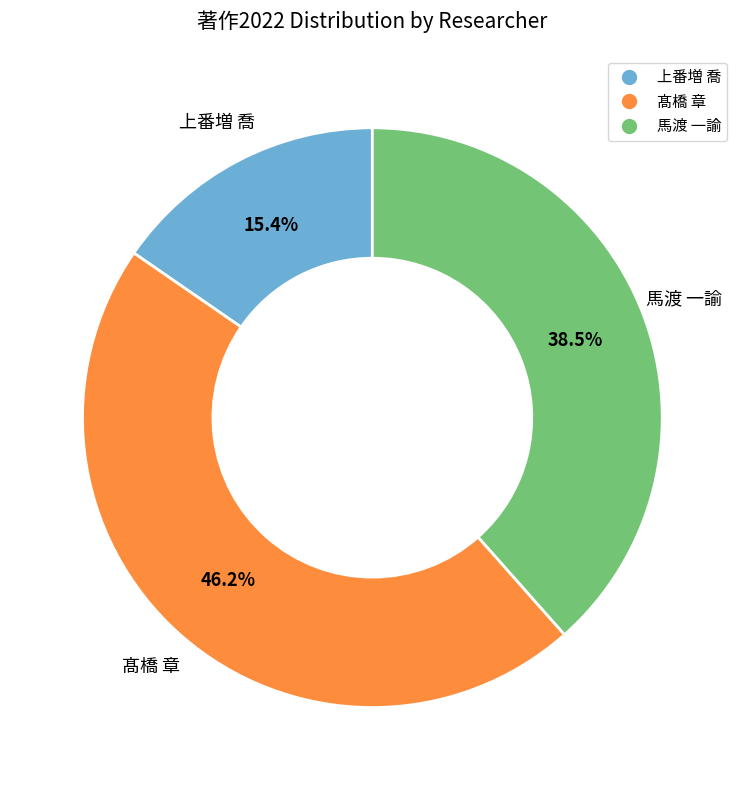

What percentage is the 髙橋 章 slice, to the nearest percent?

46%